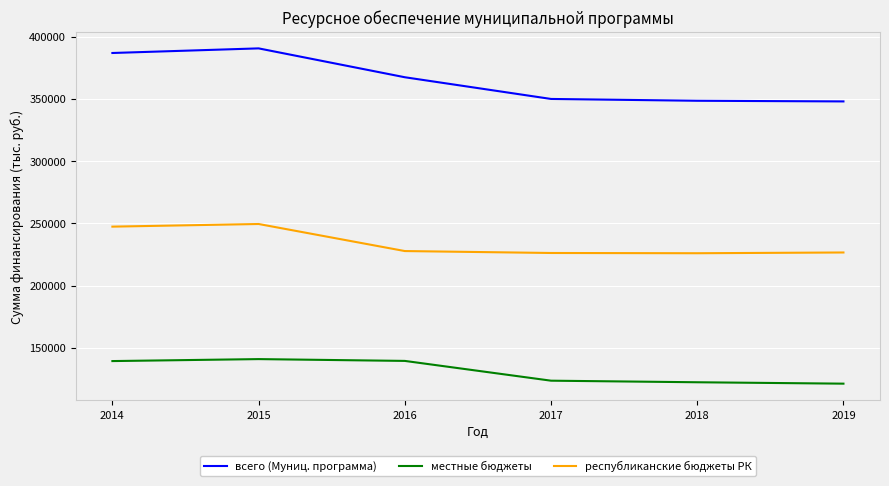

Which series has the largest total across all categories?

всего (Муниц. программа)